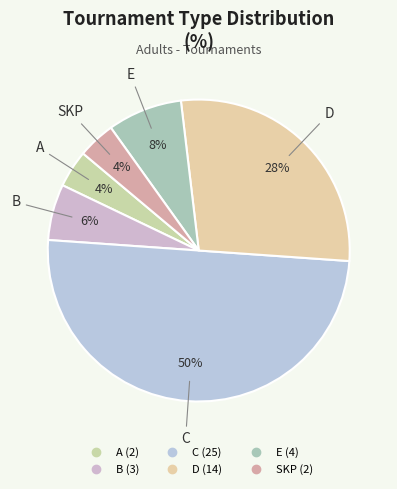

To the nearest percent, what is the combined percentage of A and C?

54%